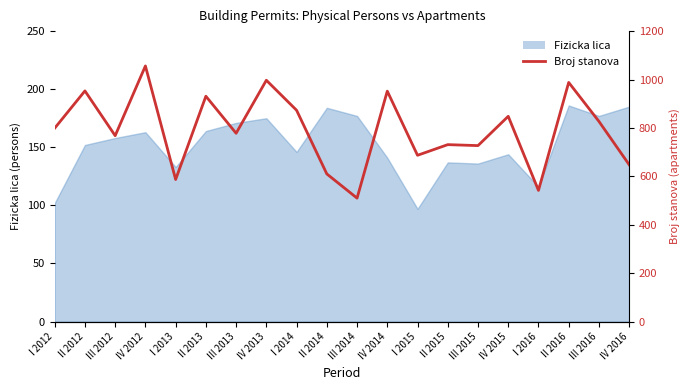

What is the average value?

791